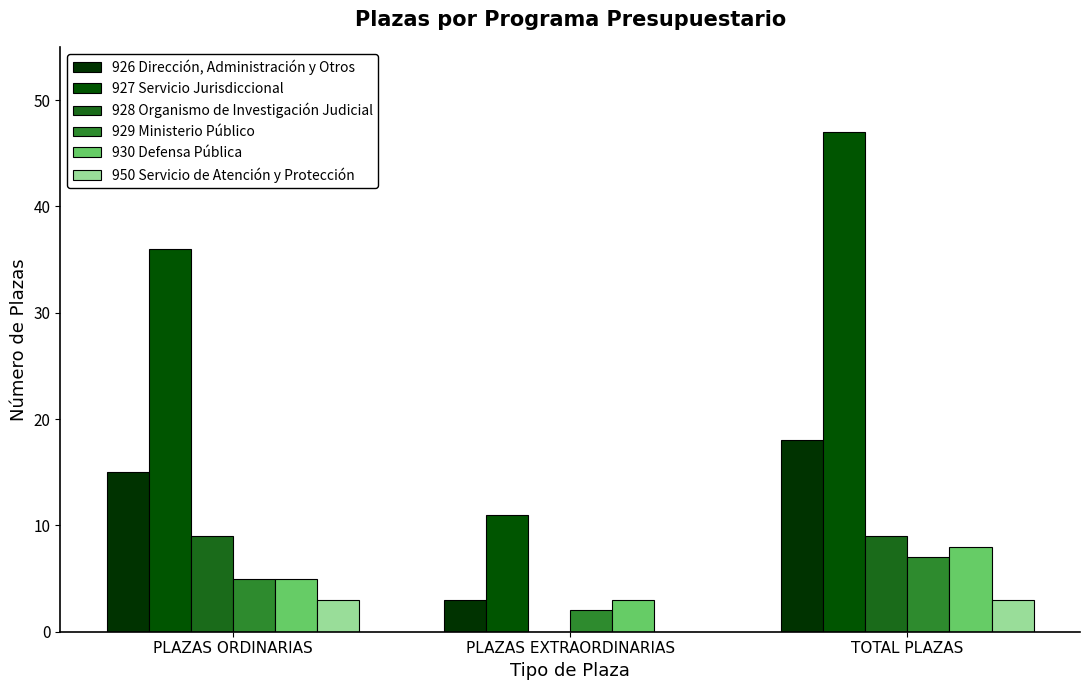

Which category has the lowest value in the 930 Defensa Pública series?

PLAZAS EXTRAORDINARIAS